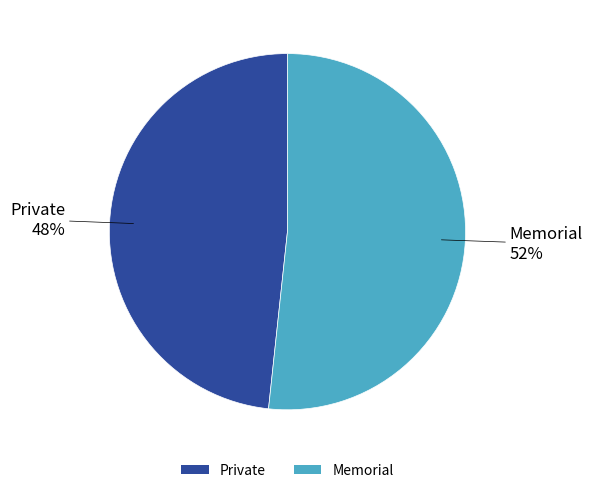

Rank the categories by value from lowest to highest.

Private, Memorial